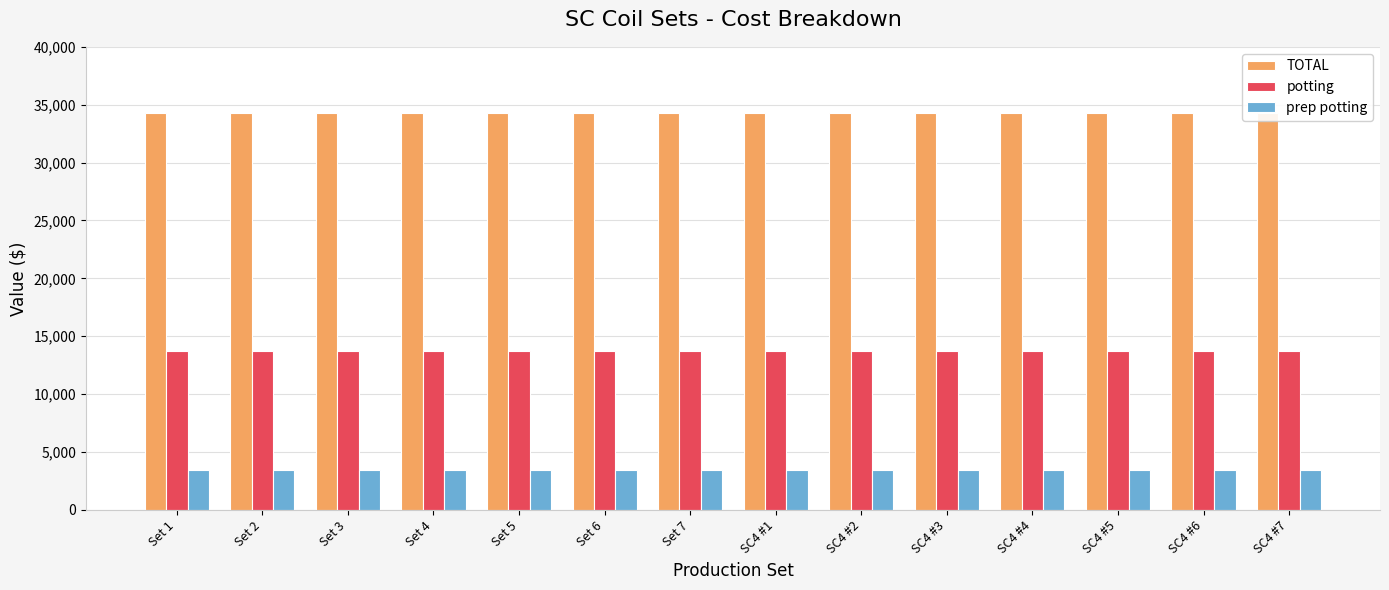

How many groups of bars are there?

14